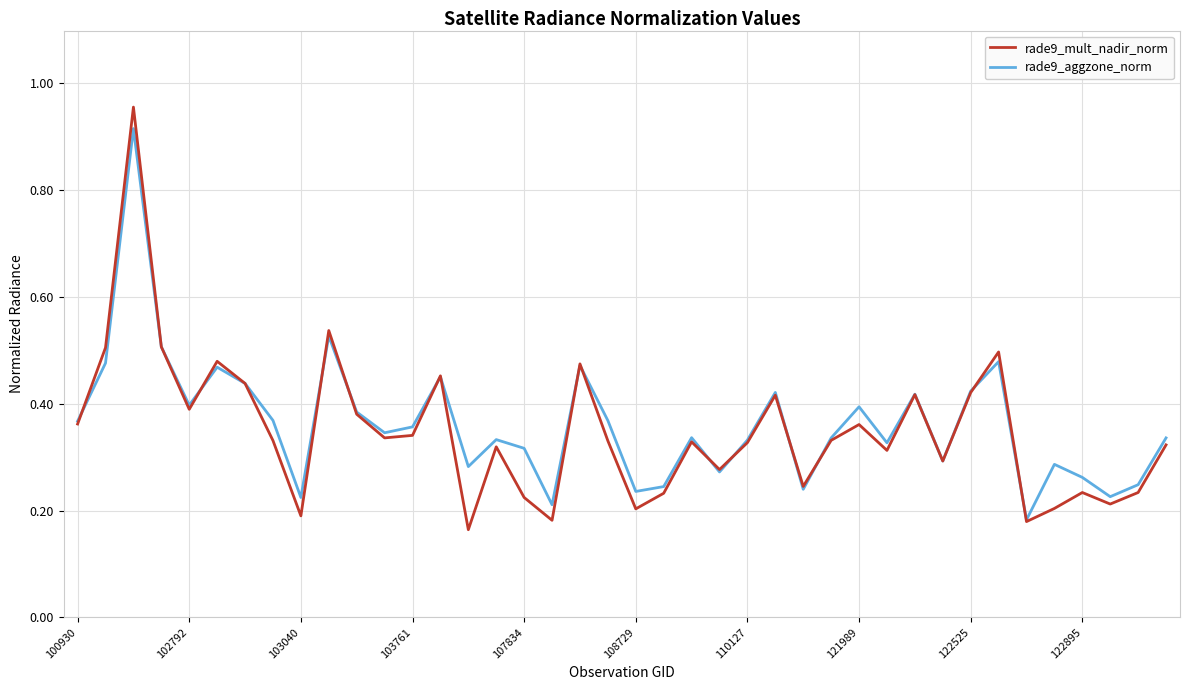

What is the sum of all rade9_mult_nadir_norm values?

13.9